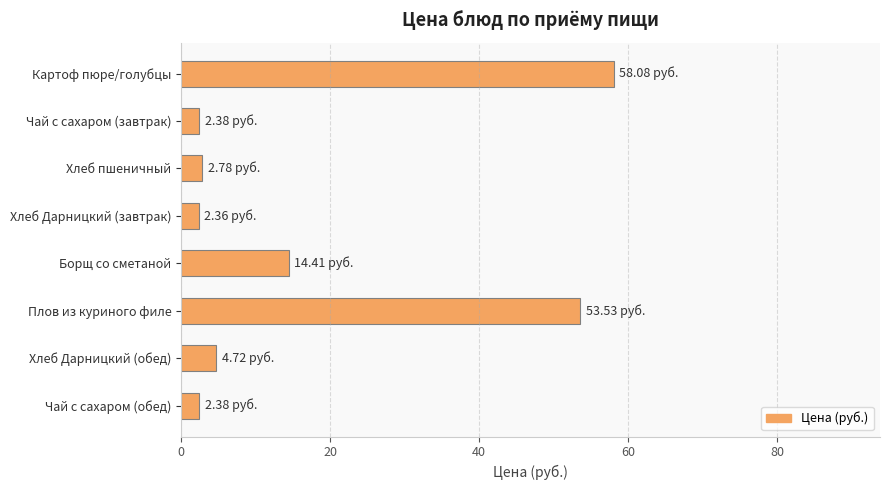

Count the number of categories in the chart.

8